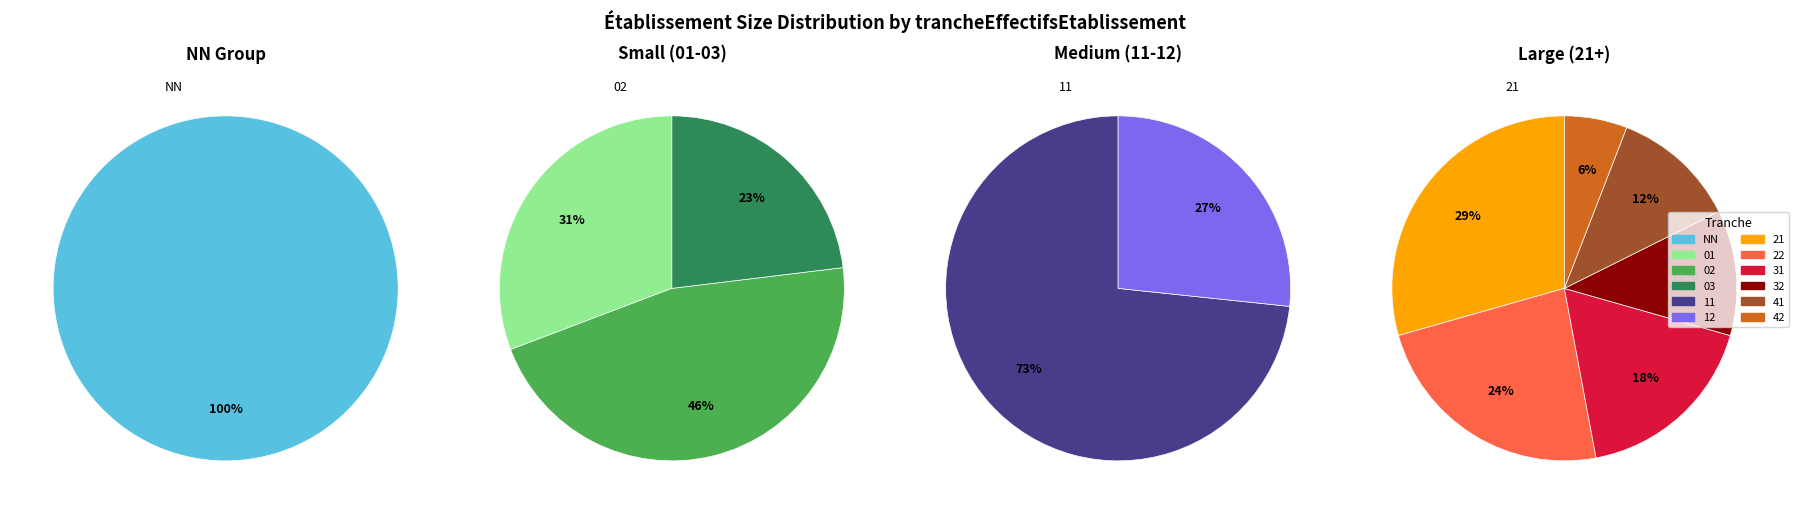

Is there a majority slice in this chart?

Yes